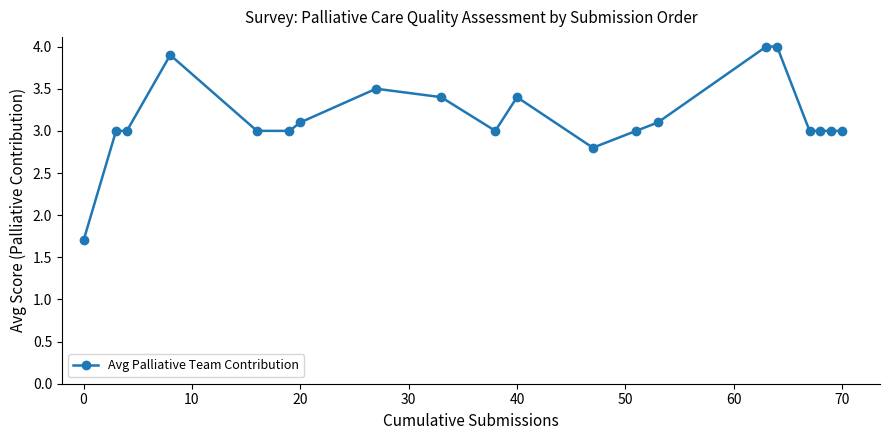

What is the smallest value displayed?

1.7